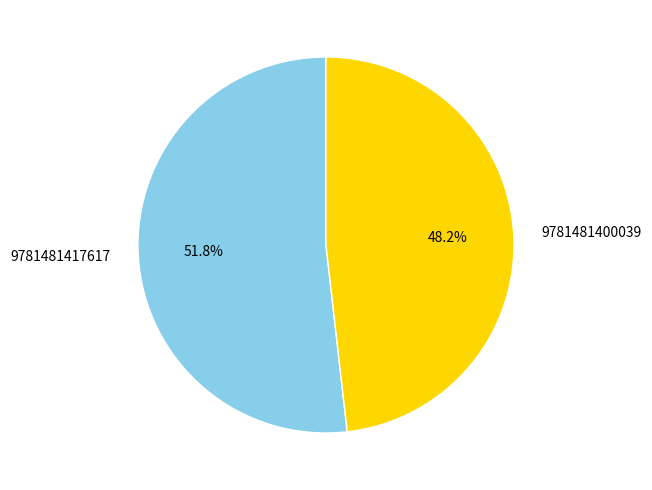

To the nearest percent, what portion does 9781481400039 represent?

48%